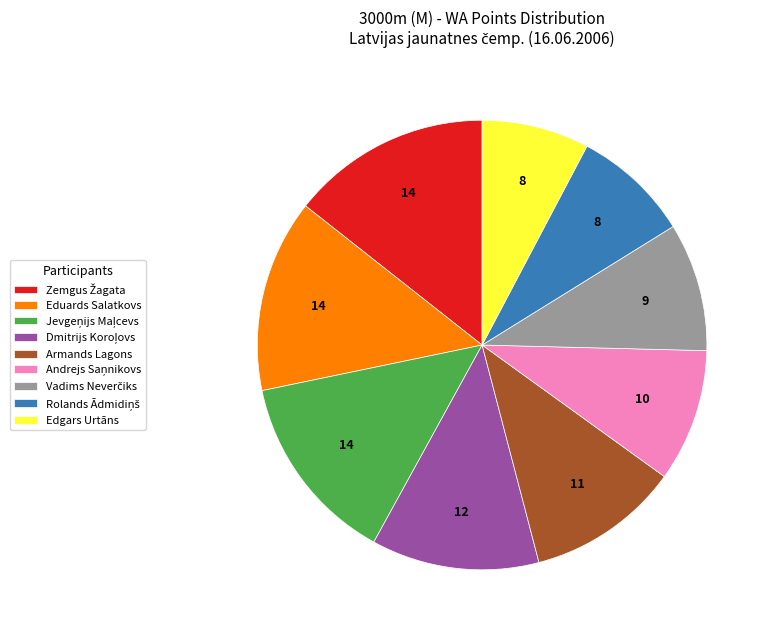

Which slice is the smallest?

Edgars Urtāns